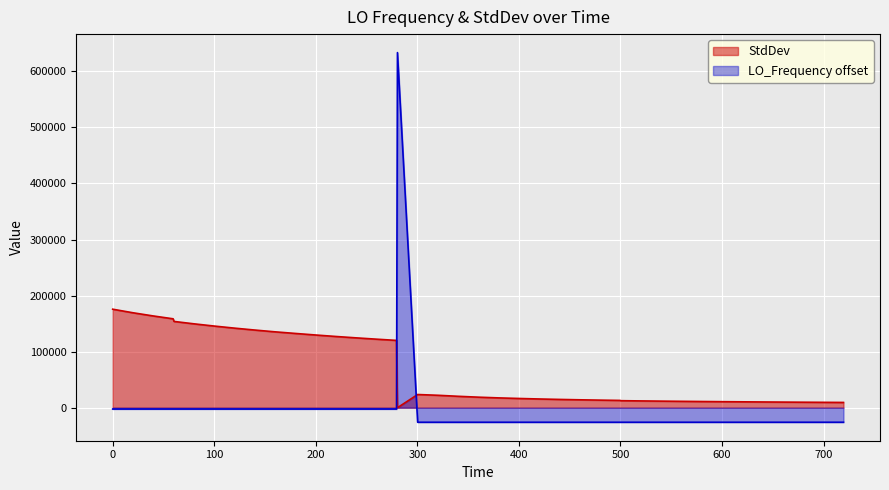

Which series has the largest total across all categories?

StdDev